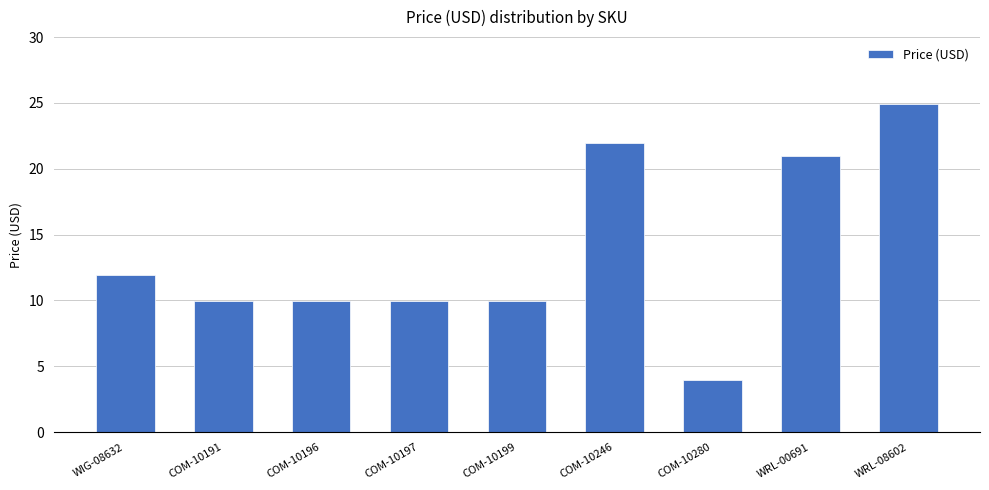

Which label corresponds to the largest value in the chart?

WRL-08602